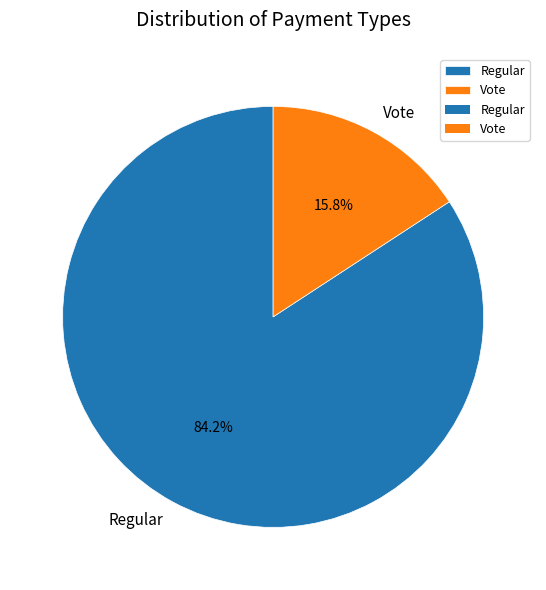

Is it true that Vote is 16% of the pie?

True